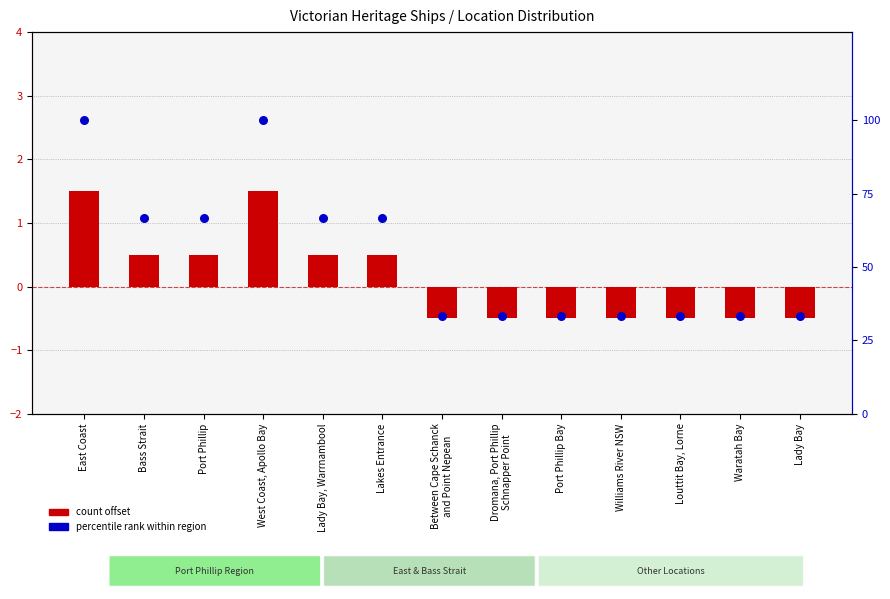

What are all the series names shown in the legend?

count offset, percentile rank